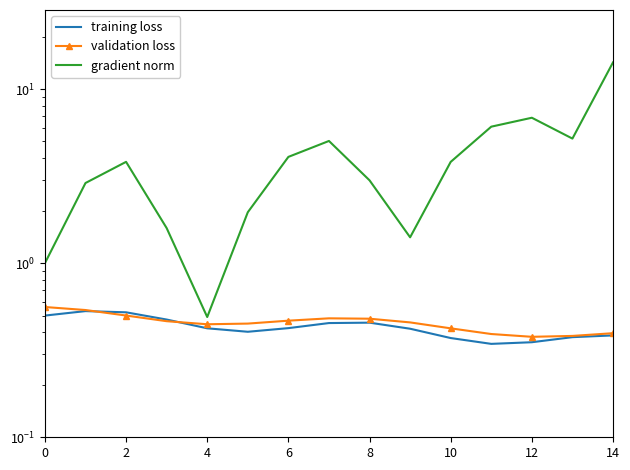

What is the label of the 10th point from the left?

9